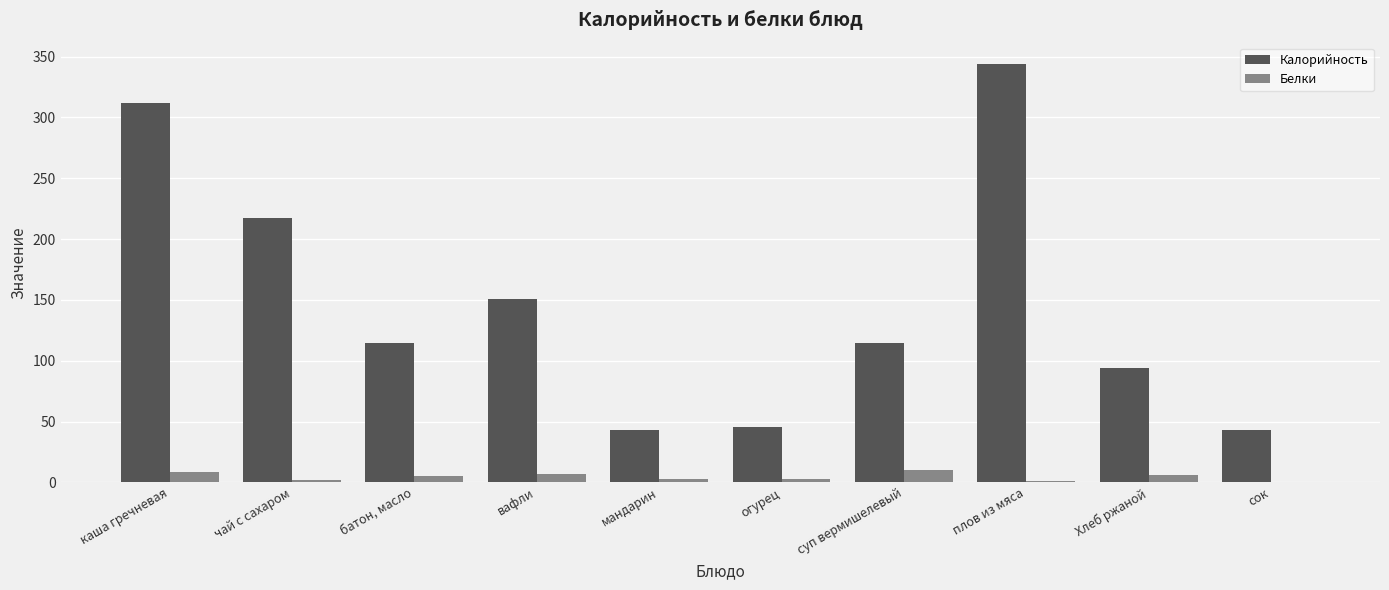

Which series changed the most between огурец and Хлеб ржаной?

Калорийность